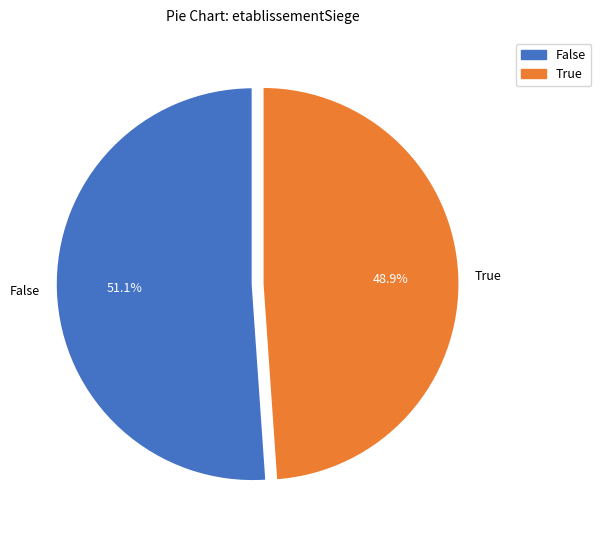

What is the largest slice in the pie chart?

False